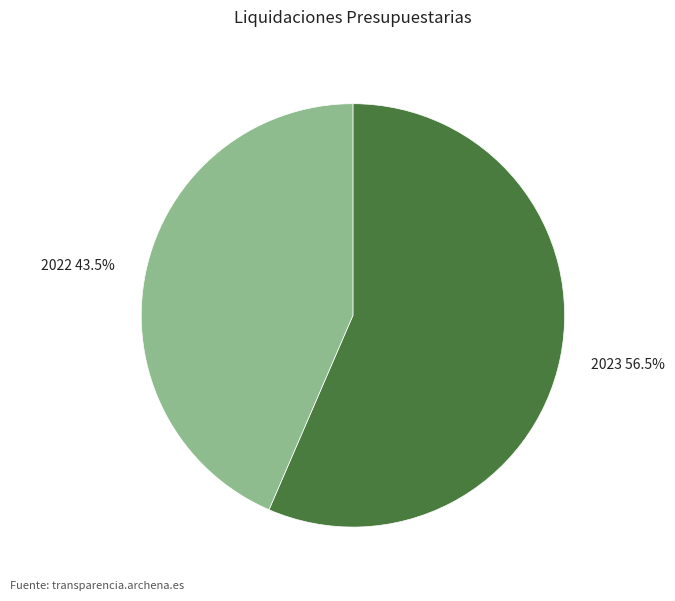

Does 2023 represent more than half of the total?

Yes